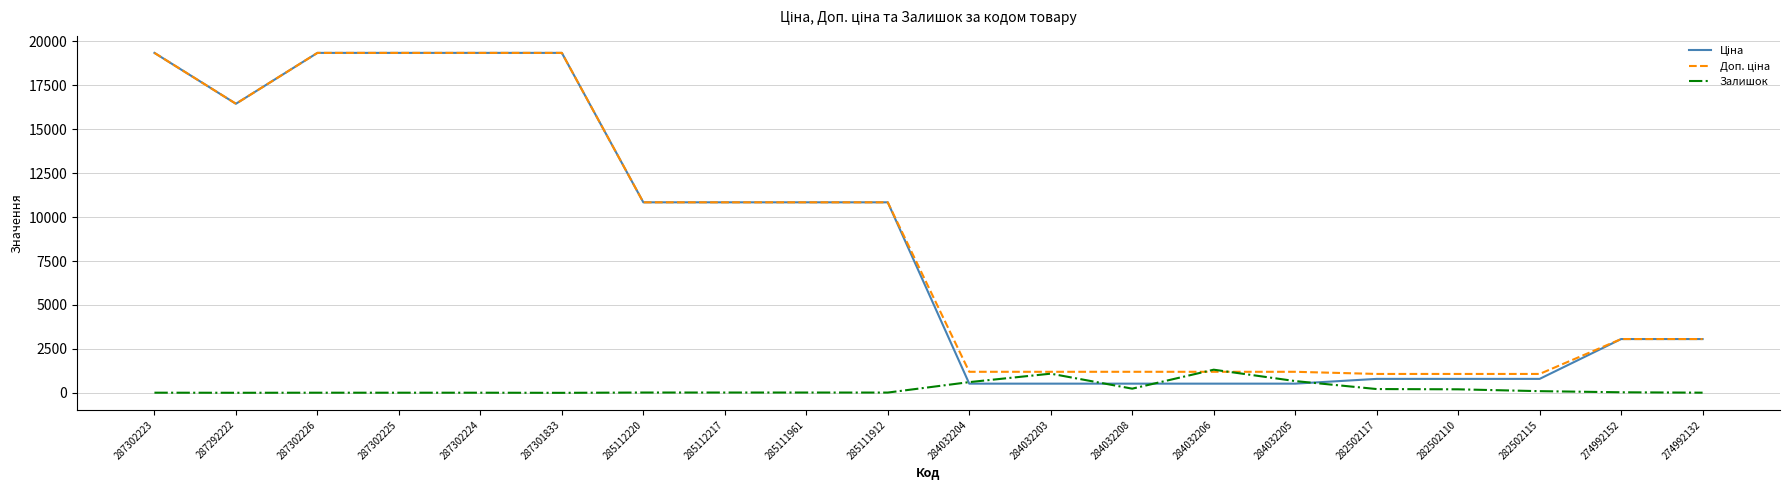

The value of Залишок at 282502117 is 215.0. True or false?

True